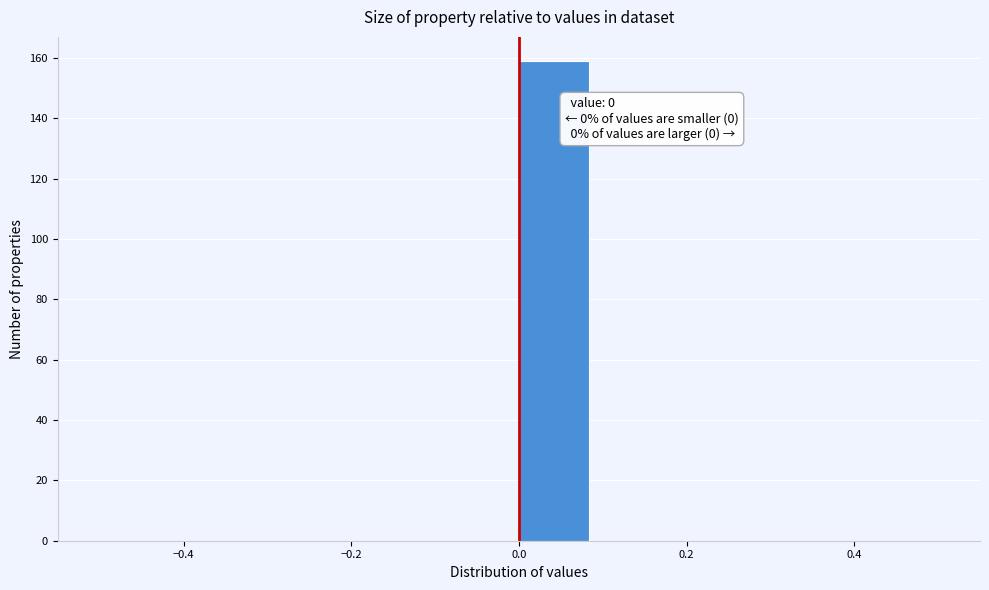

Which range on the x-axis has the tallest bar?

0.00 to 0.08